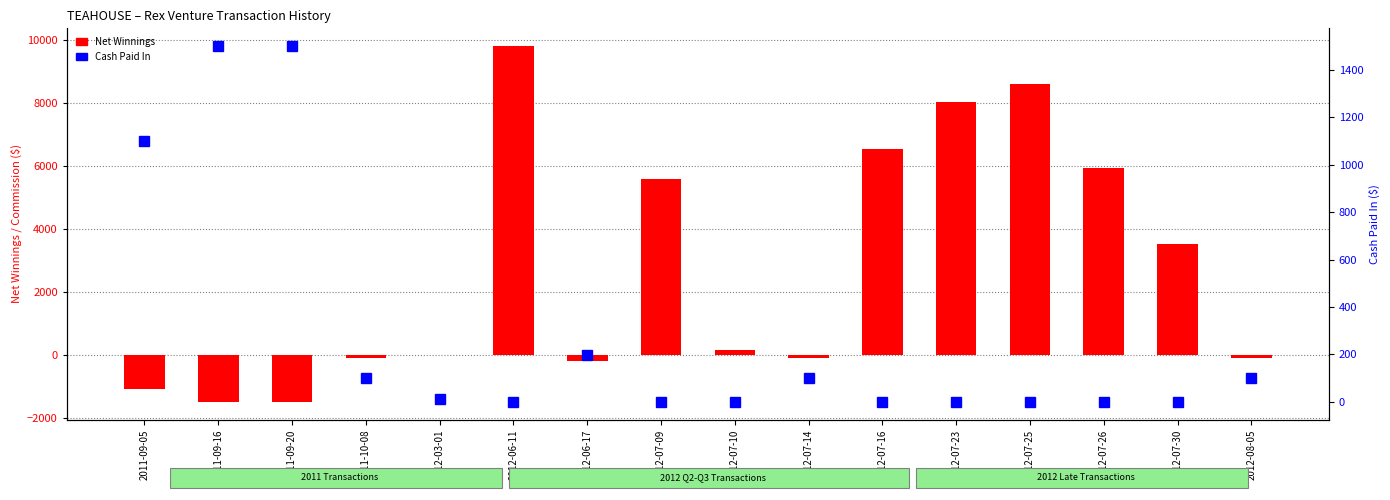

What is the label of the 1st bar from the right?

2012-08-05